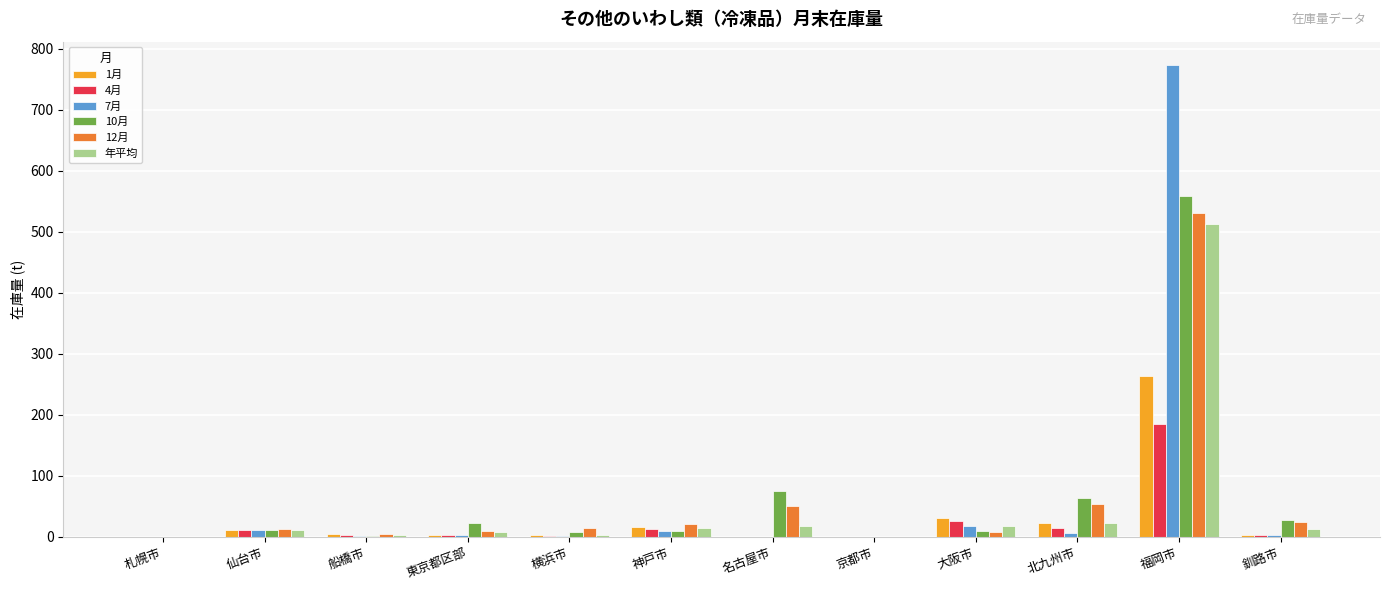

What are all the series names shown in the legend?

1月, 4月, 7月, 10月, 12月, 年平均